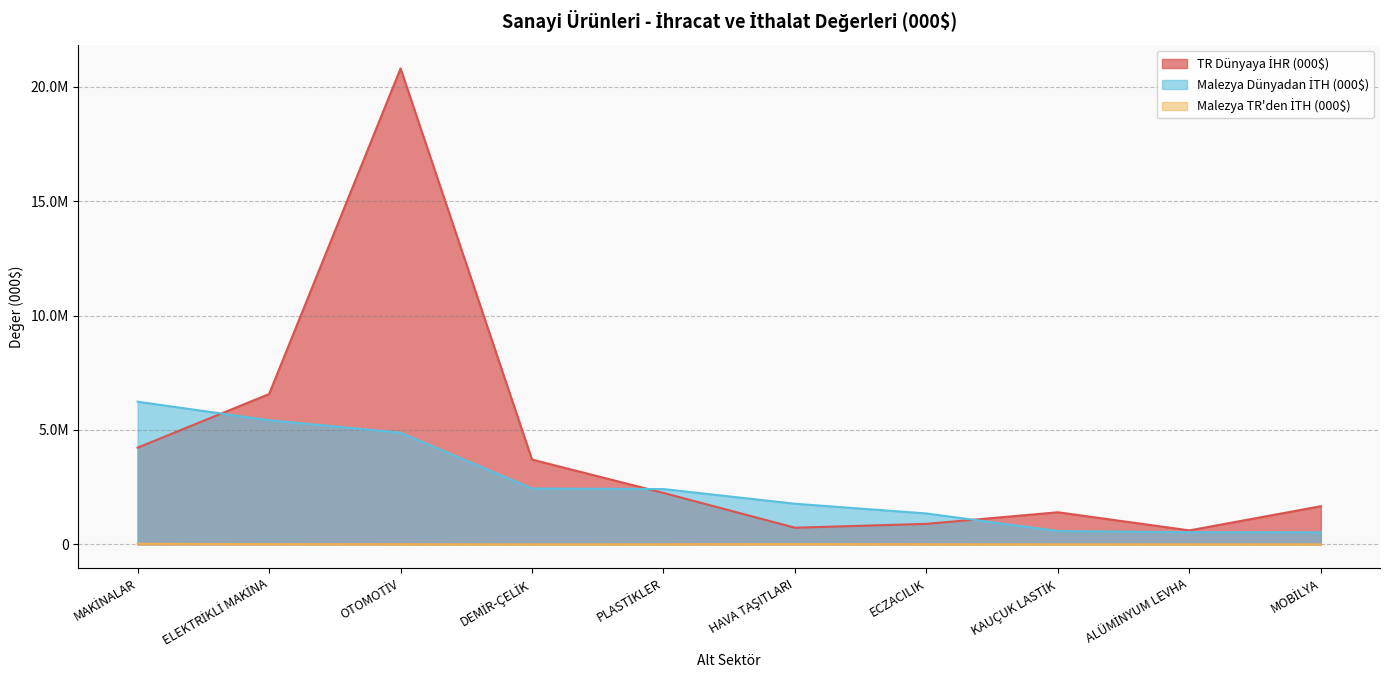

At which label does TR Dünyaya İHR (000$) reach its minimum?

ALÜMİNYUM LEVHA